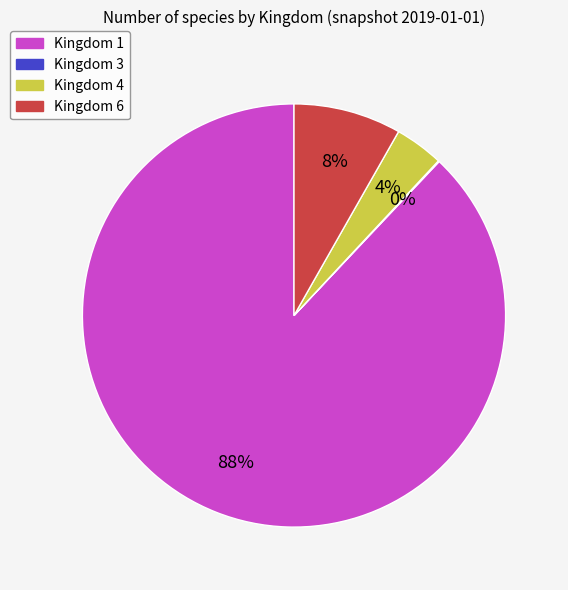

What percentage is the Kingdom 4 slice, to the nearest percent?

4%